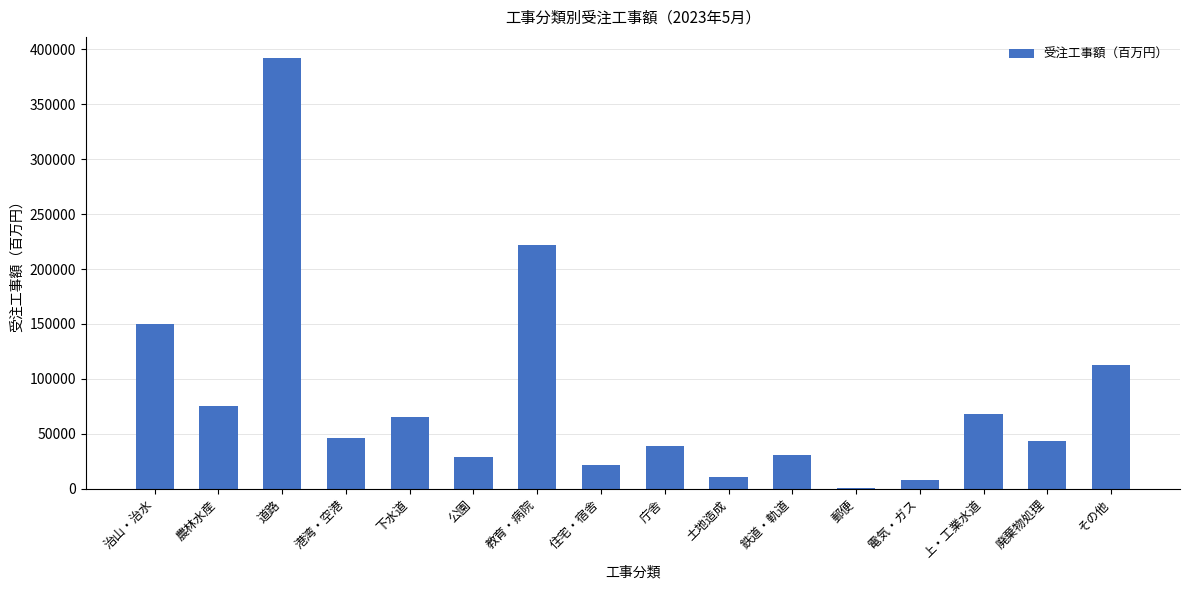

Reading left to right, what are all the values shown in this chart?

治山・治水=150096.6	農林水産=75398.5	道路=391862.7	港湾・空港=46137.5	下水道=64998.5	公園=28780.5	教育・病院=221786.6	住宅・宿舎=21125.0	庁舎=38992.9	土地造成=10860.9	鉄道・軌道=30442.4	郵便=454.0	電気・ガス=7466.4	上・工業水道=68206.5	廃棄物処理=43730.6	その他=112711.7